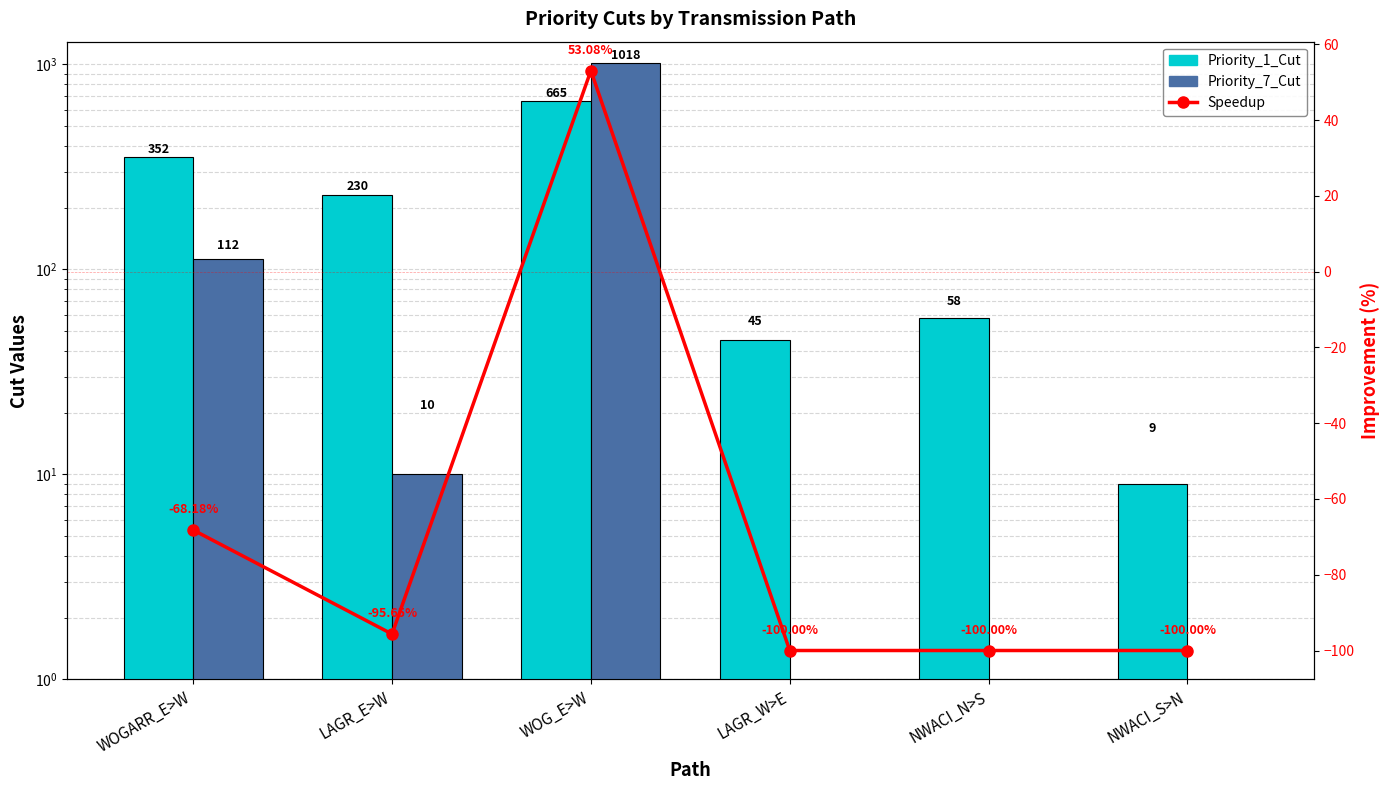

The Priority_7_Cut series shows -594.1 at LAGR_W>E. True or false?

False